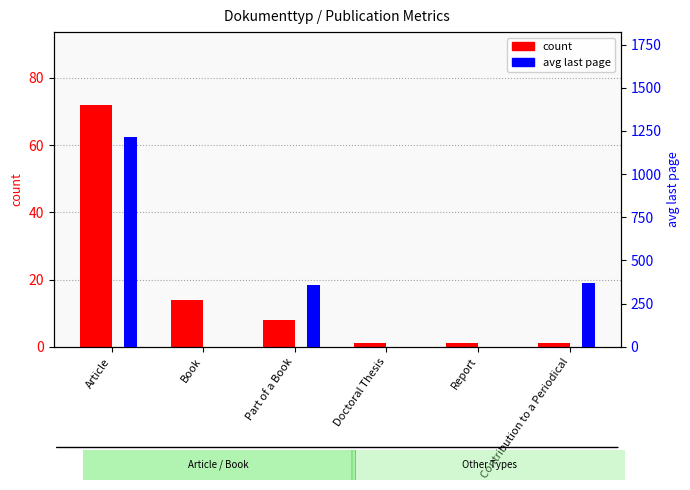

How many data points does each series have?

6